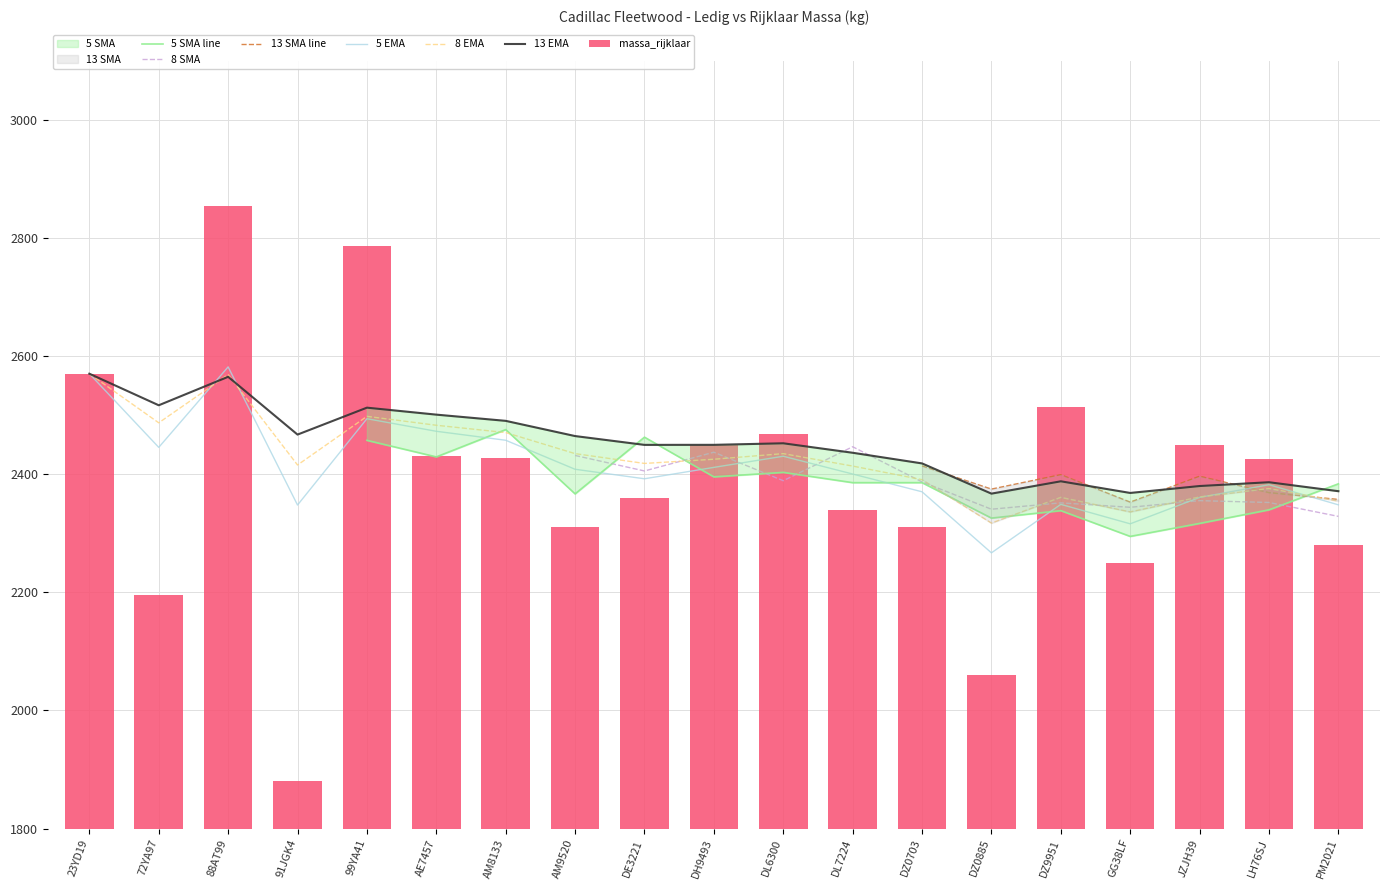

How many values exceed 2425?

9